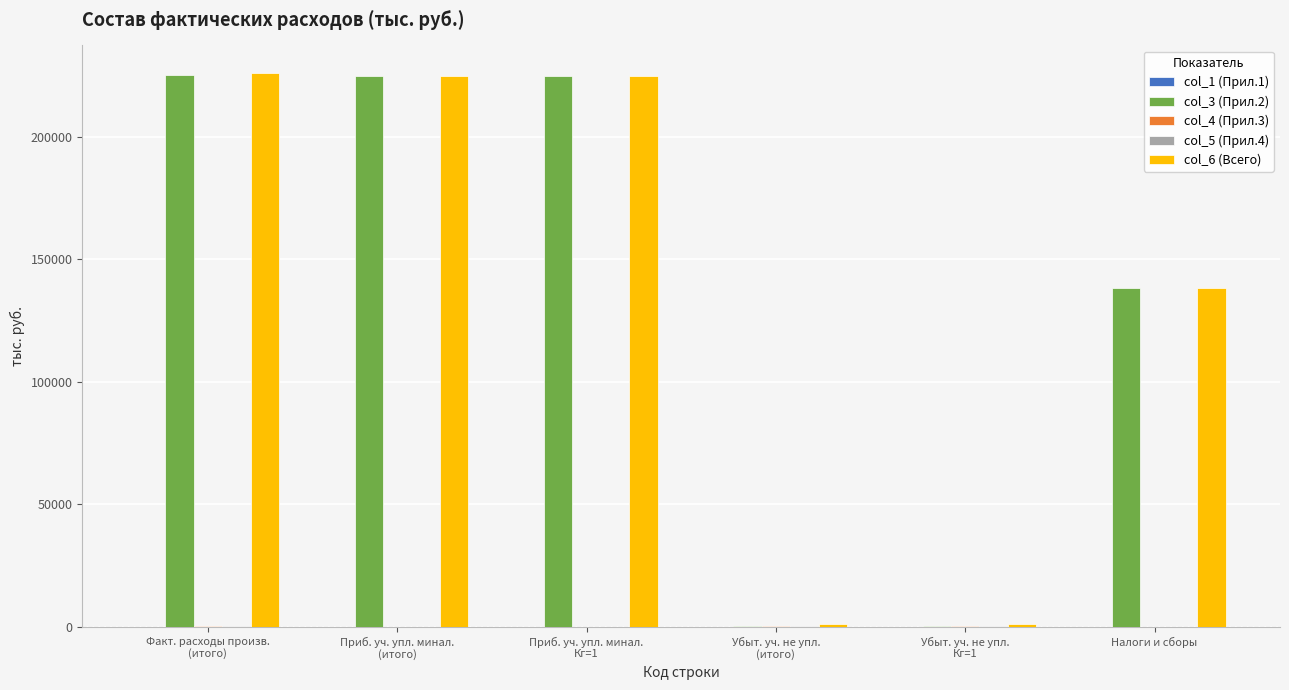

What is the total value across all series at Налоги и сборы?

276232